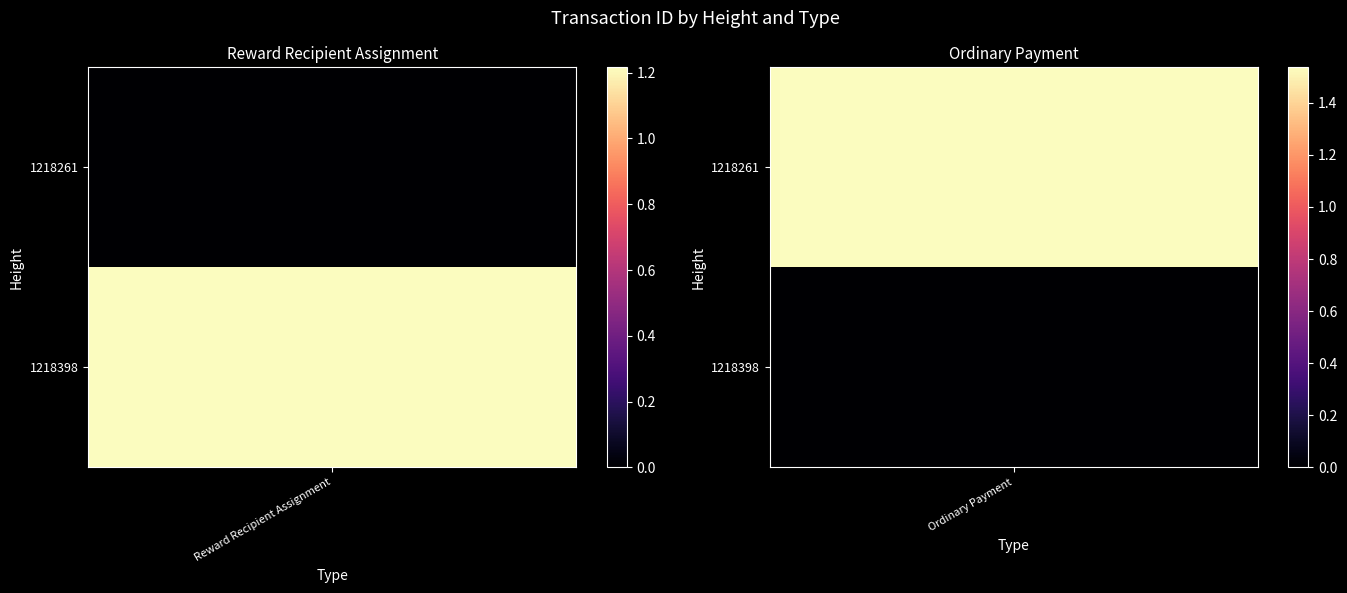

What is the average value of the Ordinary Payment series?

7680134864251705344